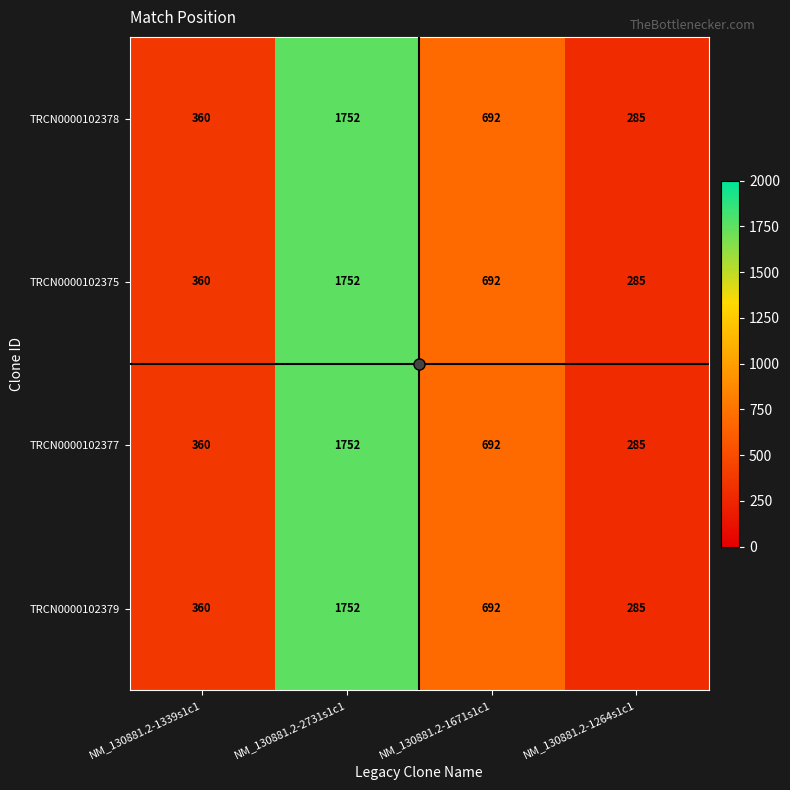

List the labels in order of TRCN0000102377 value, smallest first.

NM_130881.2-1264s1c1, NM_130881.2-1339s1c1, NM_130881.2-1671s1c1, NM_130881.2-2731s1c1